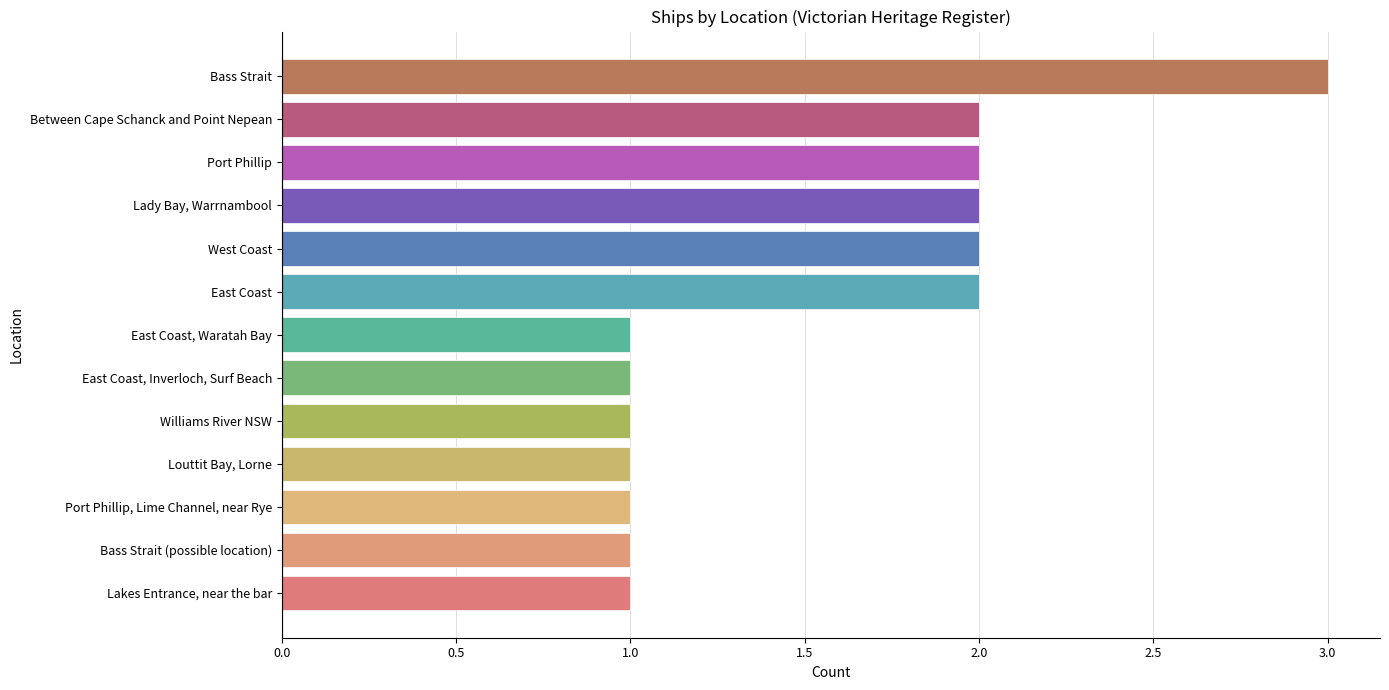

How many bars are there in total?

13